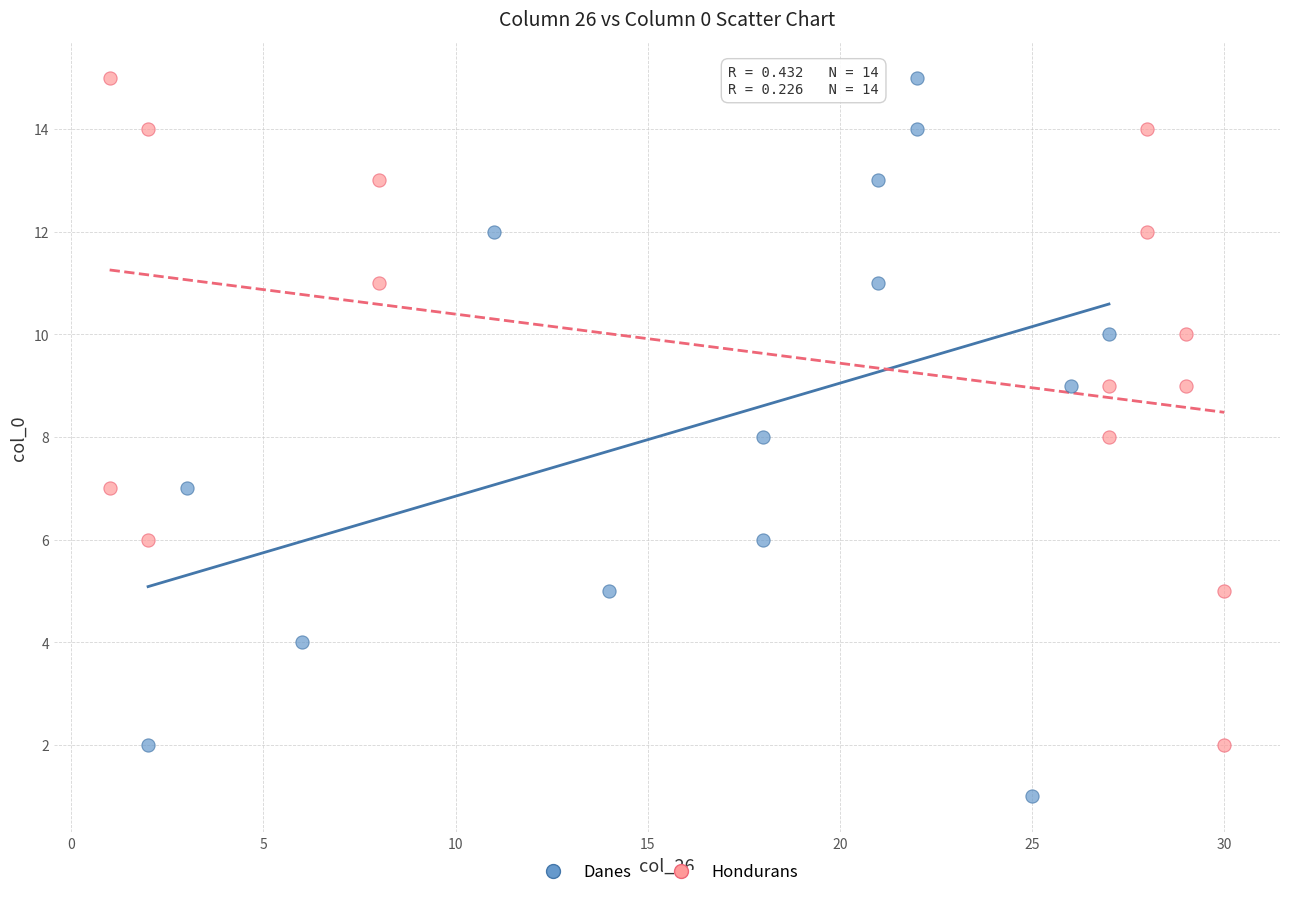

Which series has the widest spread of Y values?

Danes